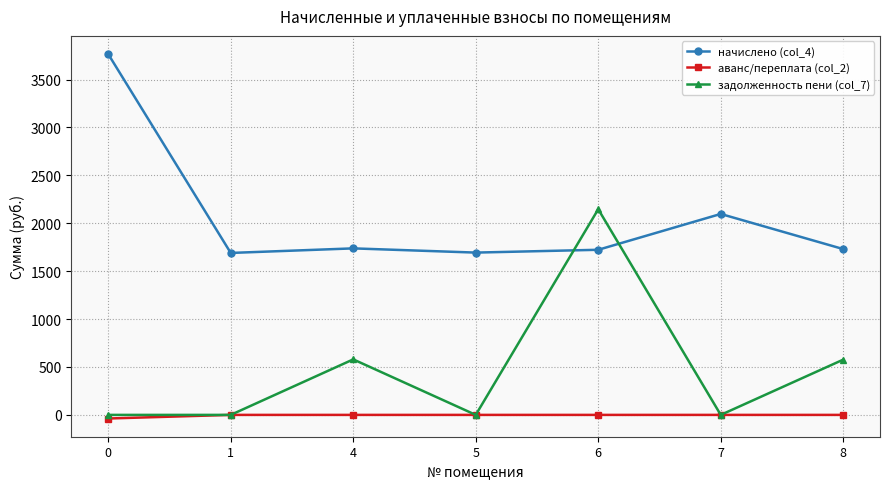

What are all the series names shown in the legend?

начислено (col_4), аванс/переплата (col_2), задолженность пени (col_7)